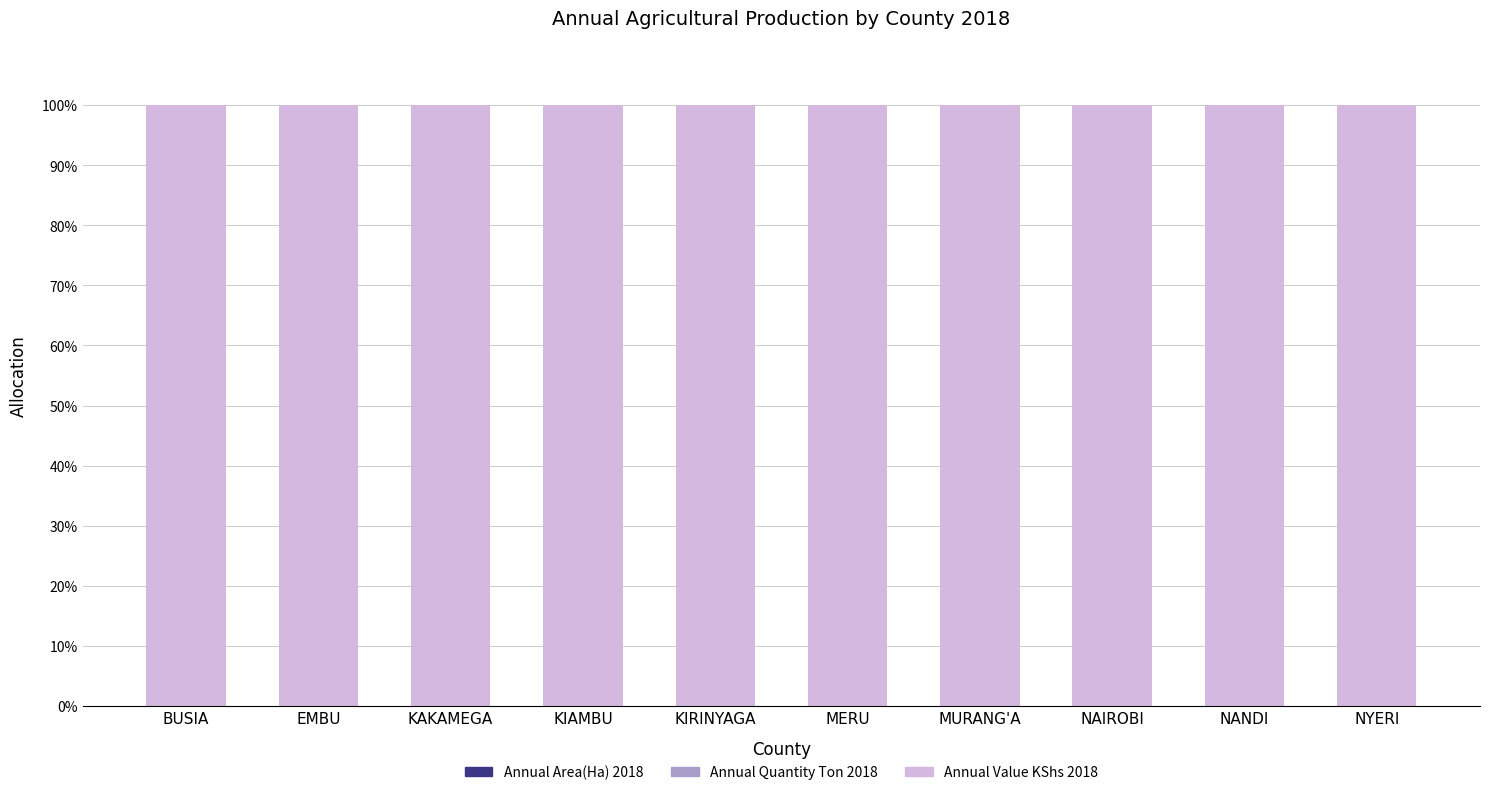

Are the bars grouped side by side (vs. stacked)?

No